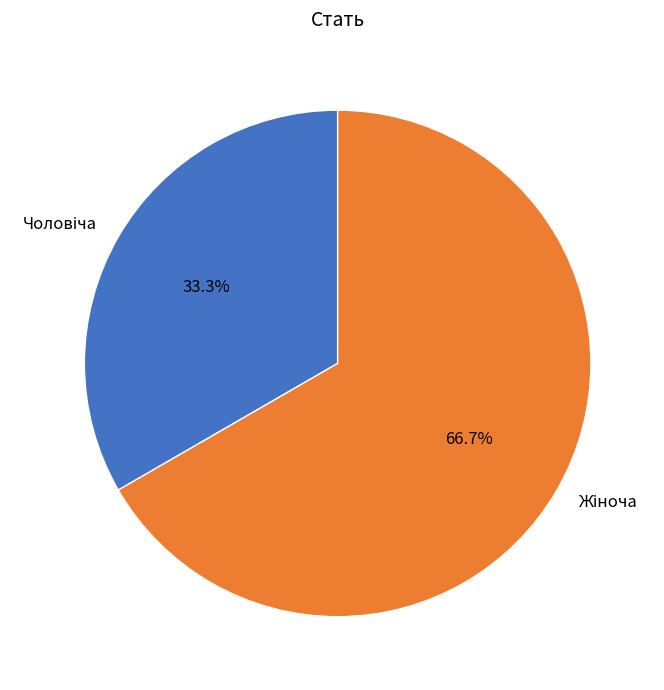

Is there any slice that represents more than half of the pie?

Yes